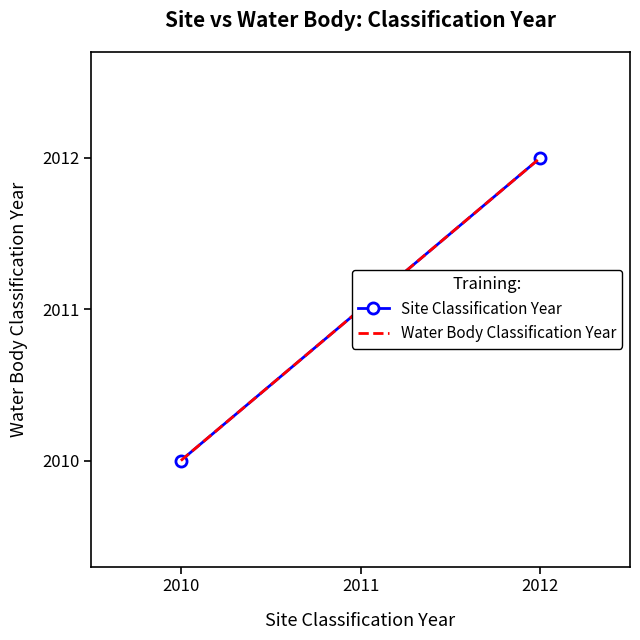

What are all the series names shown in the legend?

Site Classification Year, Water Body Classification Year